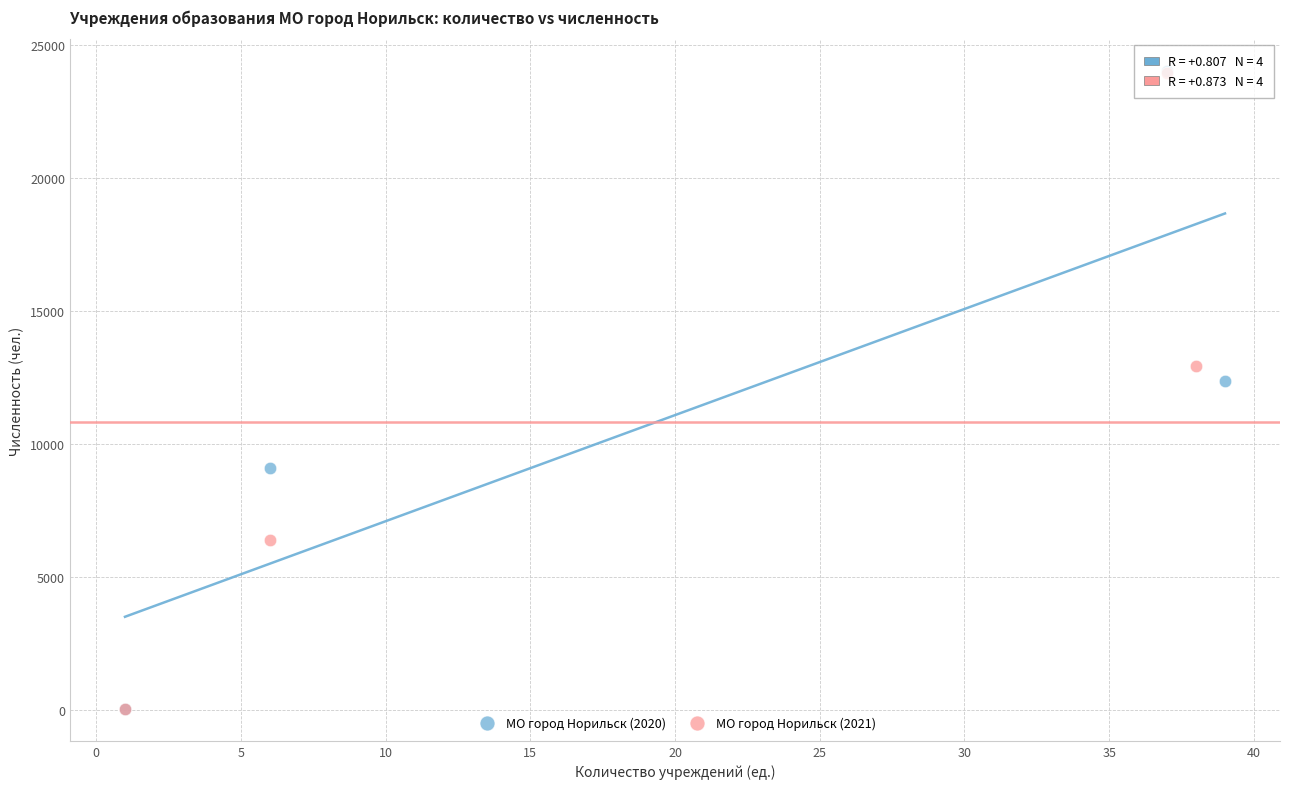

Which series has the largest Y range (max minus min)?

МО город Норильск (2020)